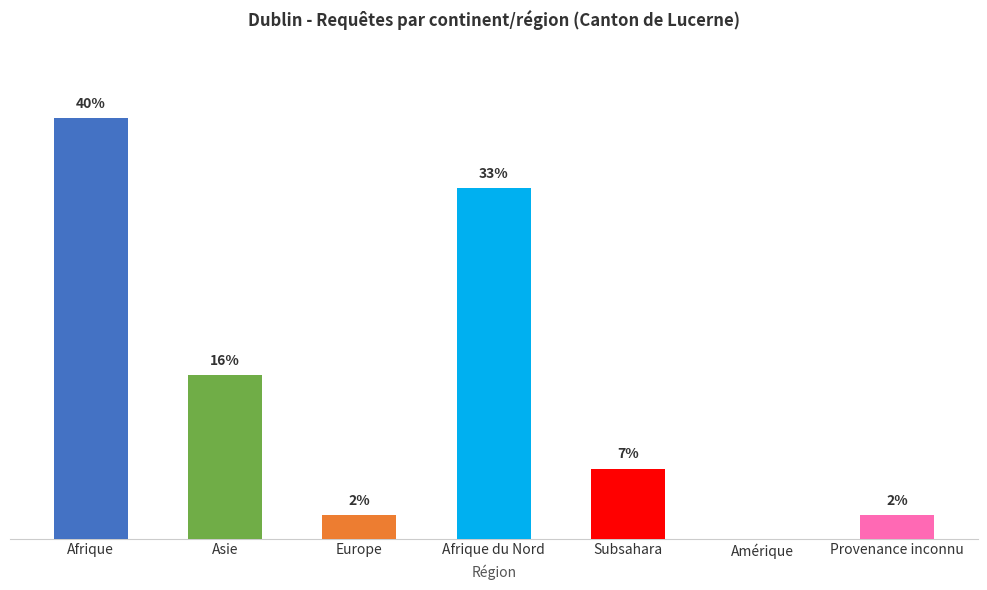

Are the bars horizontal?

No